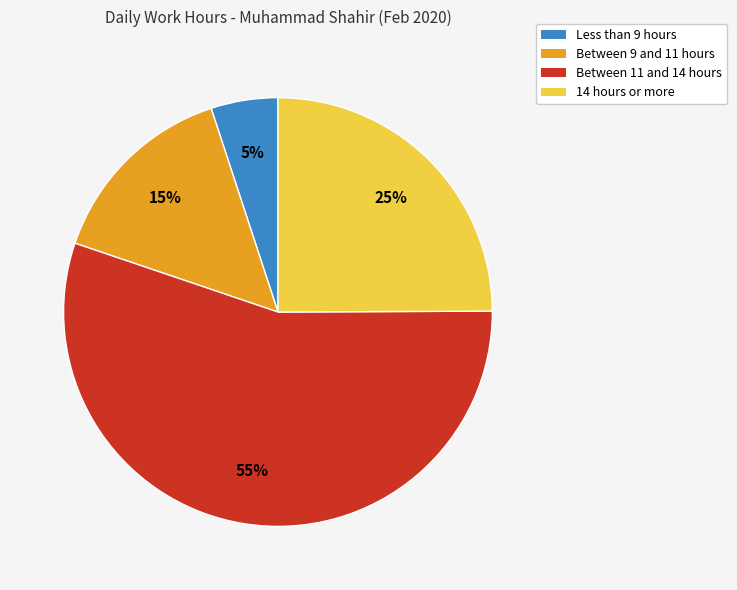

To the nearest percent, what is the average slice percentage?

25%